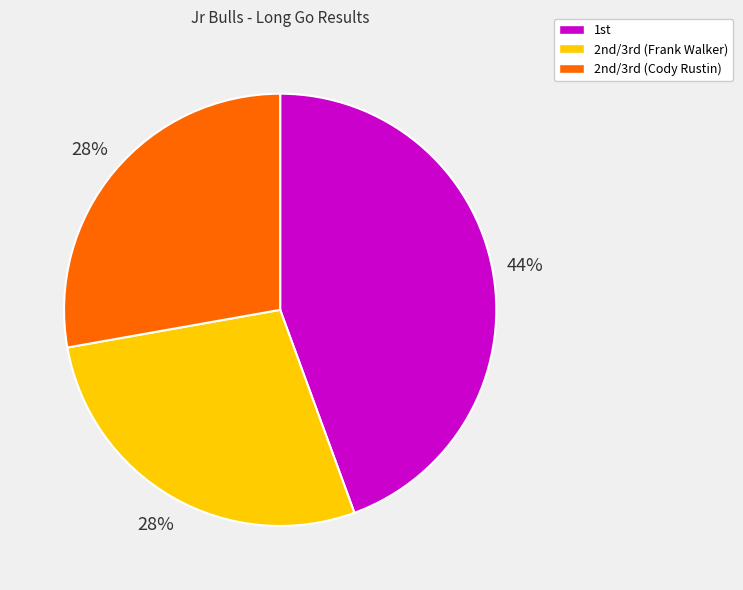

How many slices are in this pie chart?

3